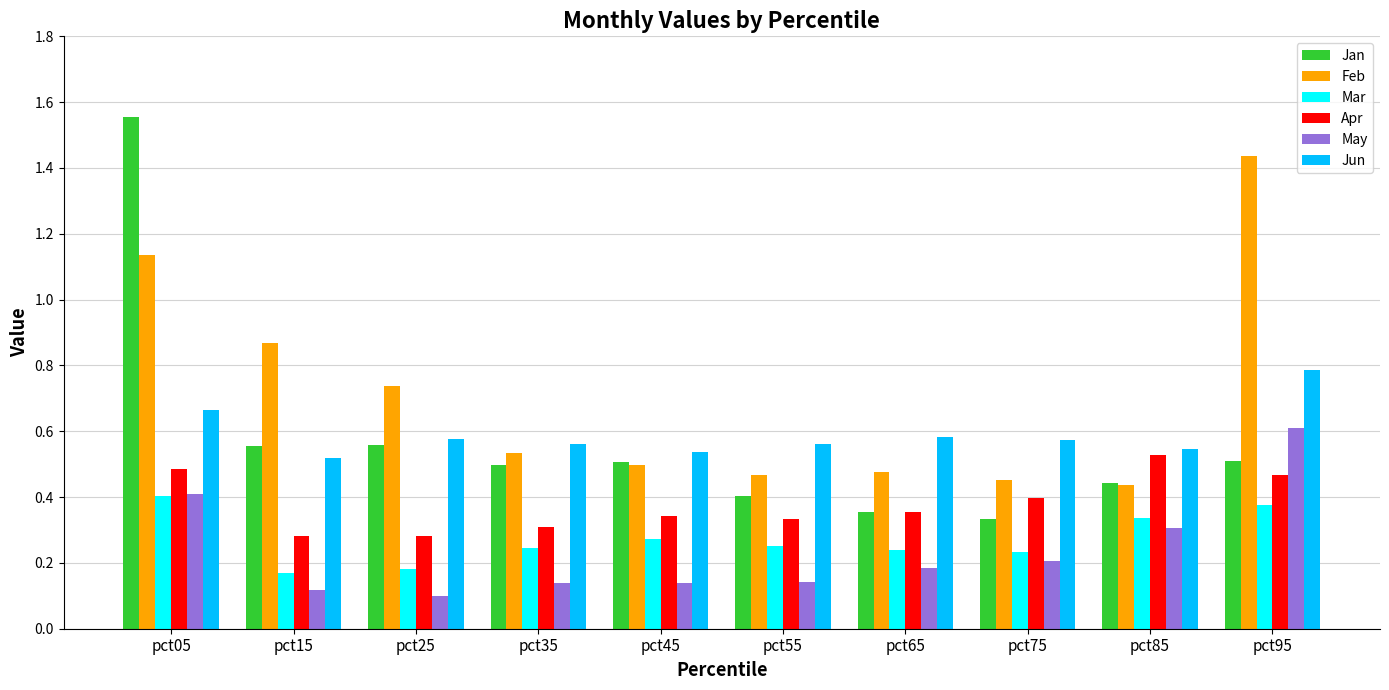

Are the bars grouped side by side (vs. stacked)?

Yes